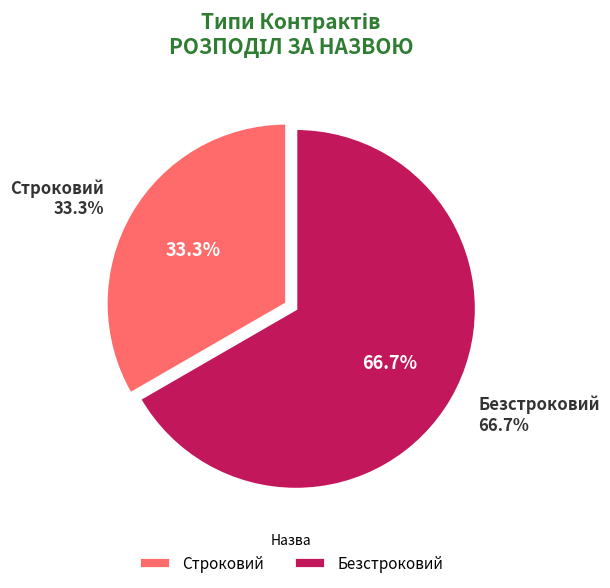

How much of the chart is everything except Строковий?

66.7%